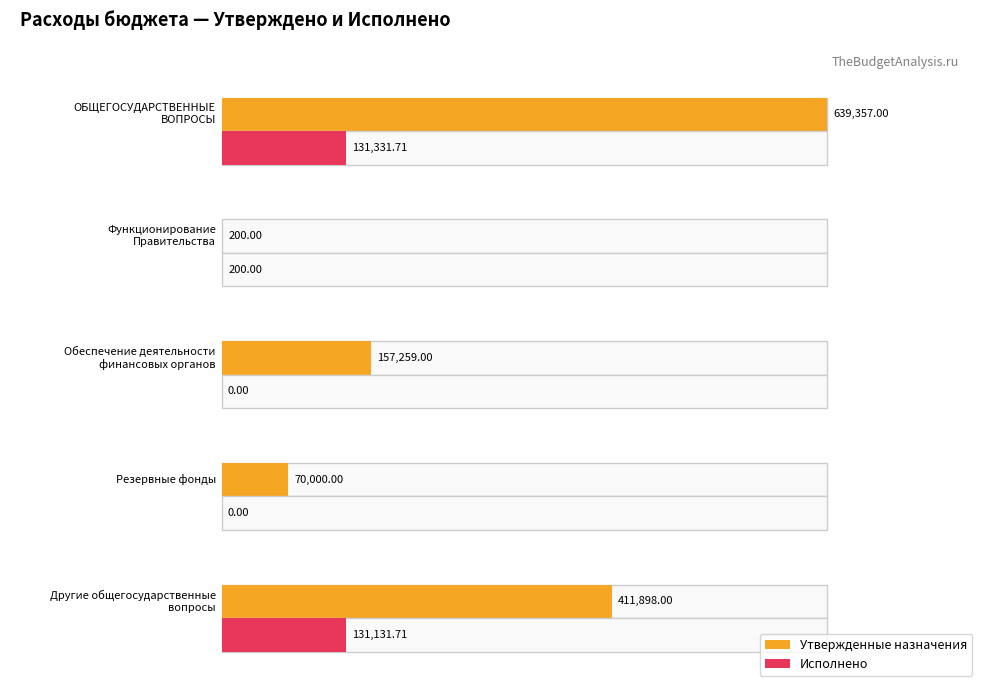

Count the number of data series in this chart.

2